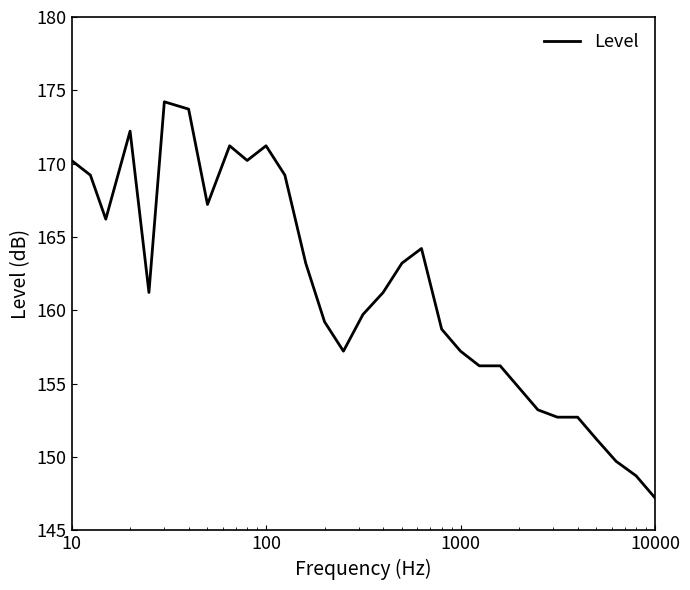

What is the minimum value shown in the chart?

147.2